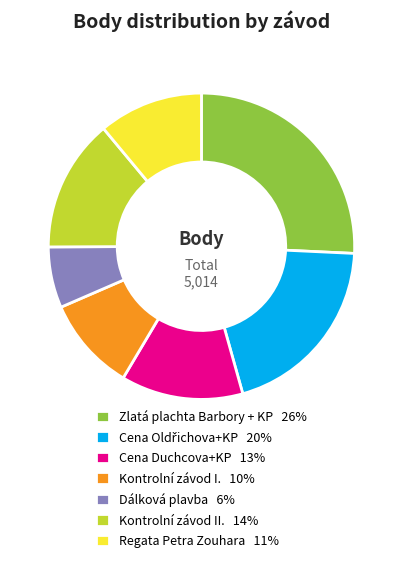

What is the smallest slice in the pie chart?

Dálková plavba 6%